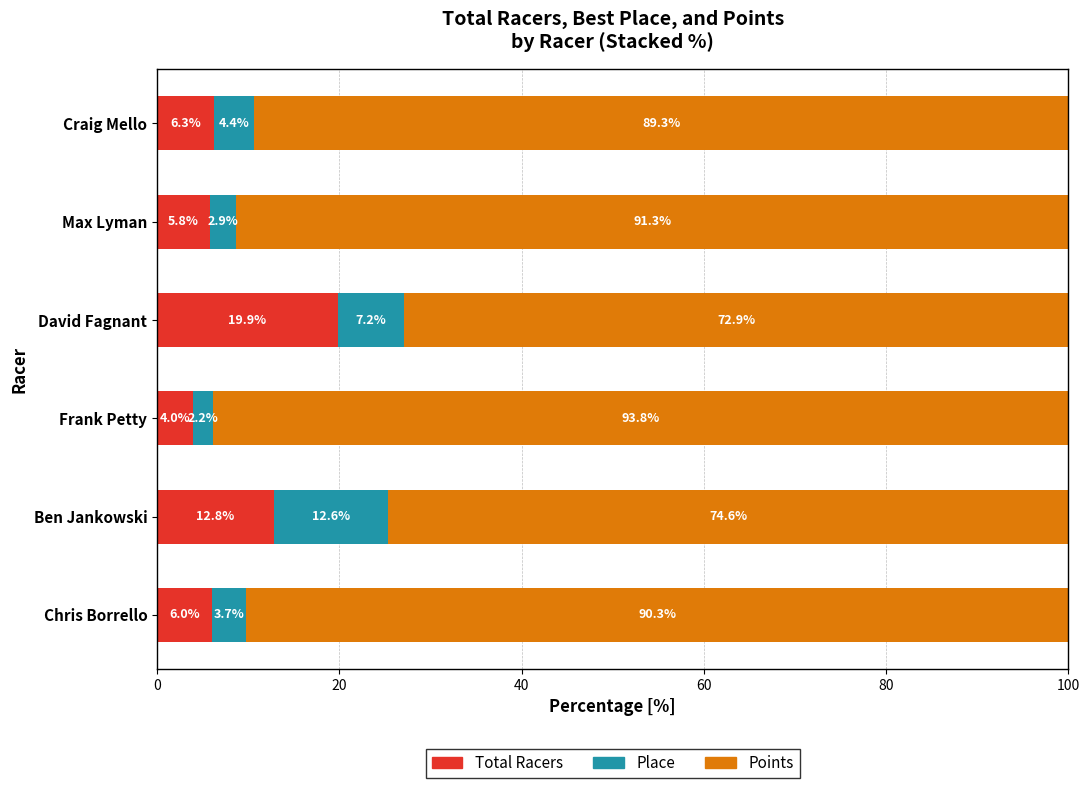

What is the lowest value of the Total Racers series?

4.0